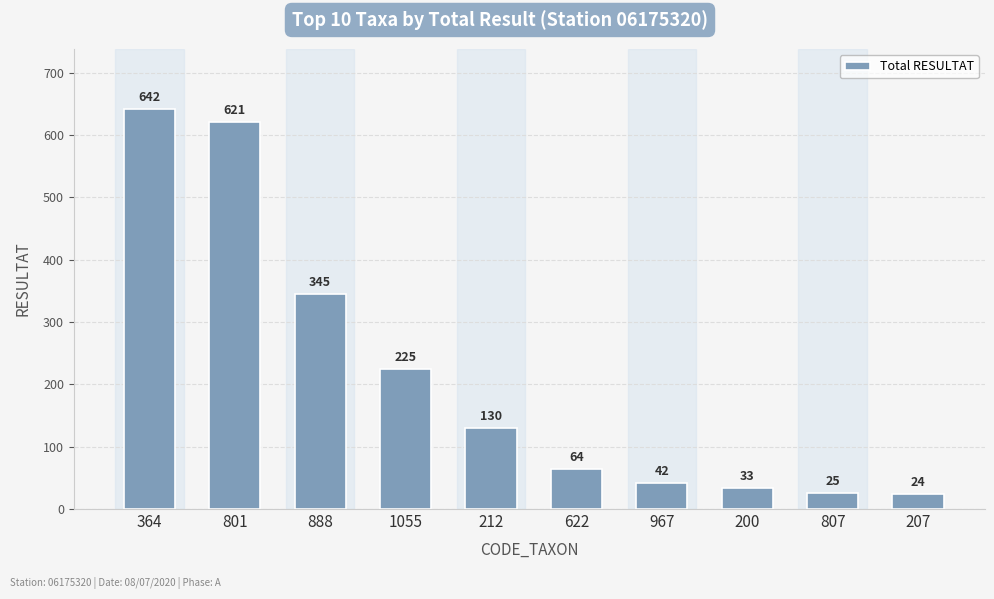

What is the change in value from 212 to 967?

-88